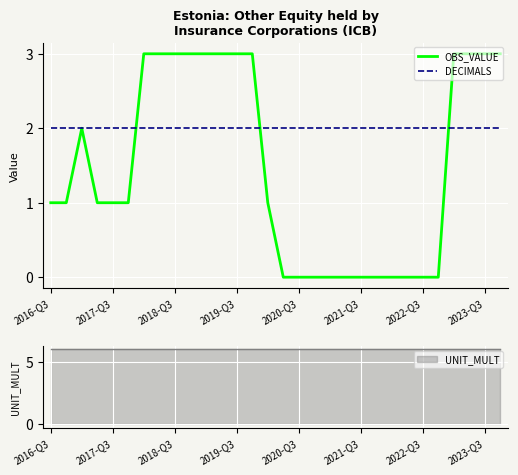

What is the highest value of the OBS_VALUE series?

3